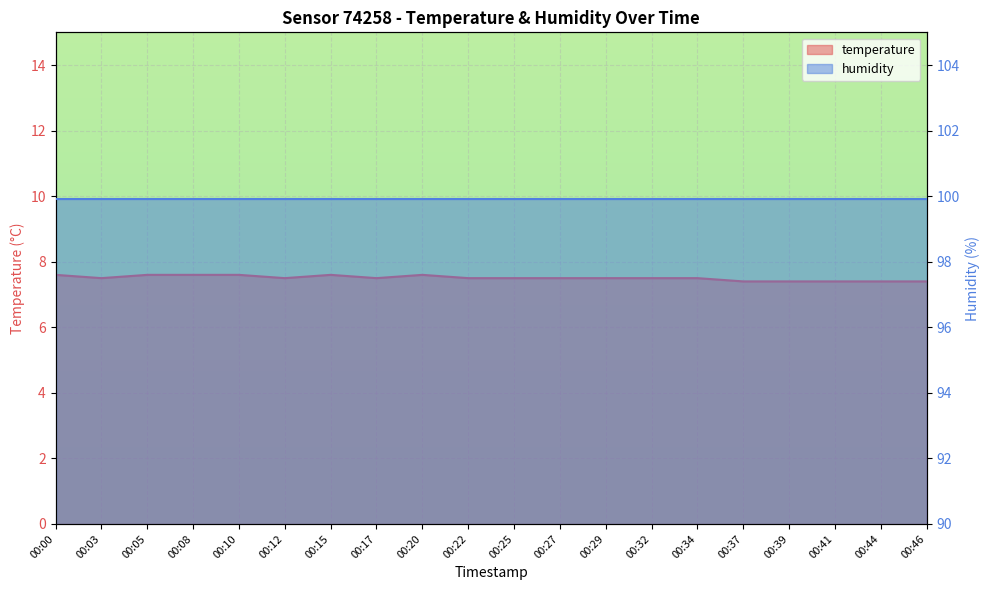

Between 00:32 and 00:10, which is larger?

00:10